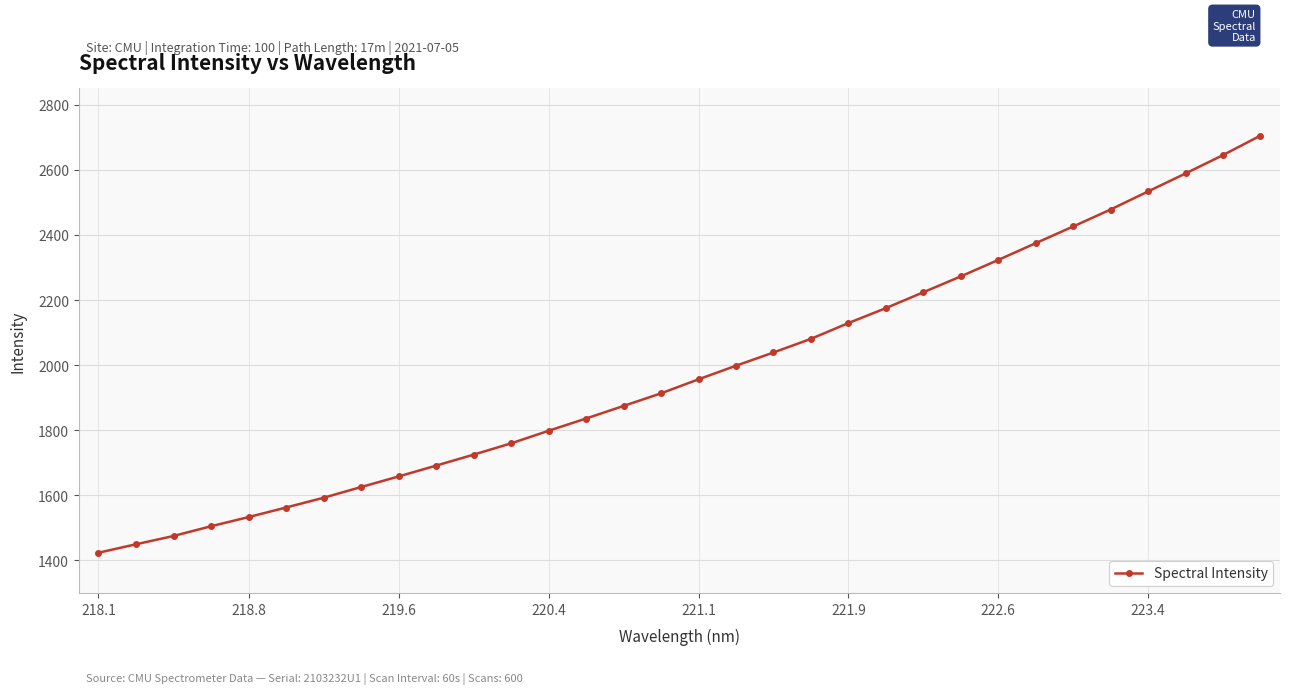

What is the greatest value displayed?

2705.1